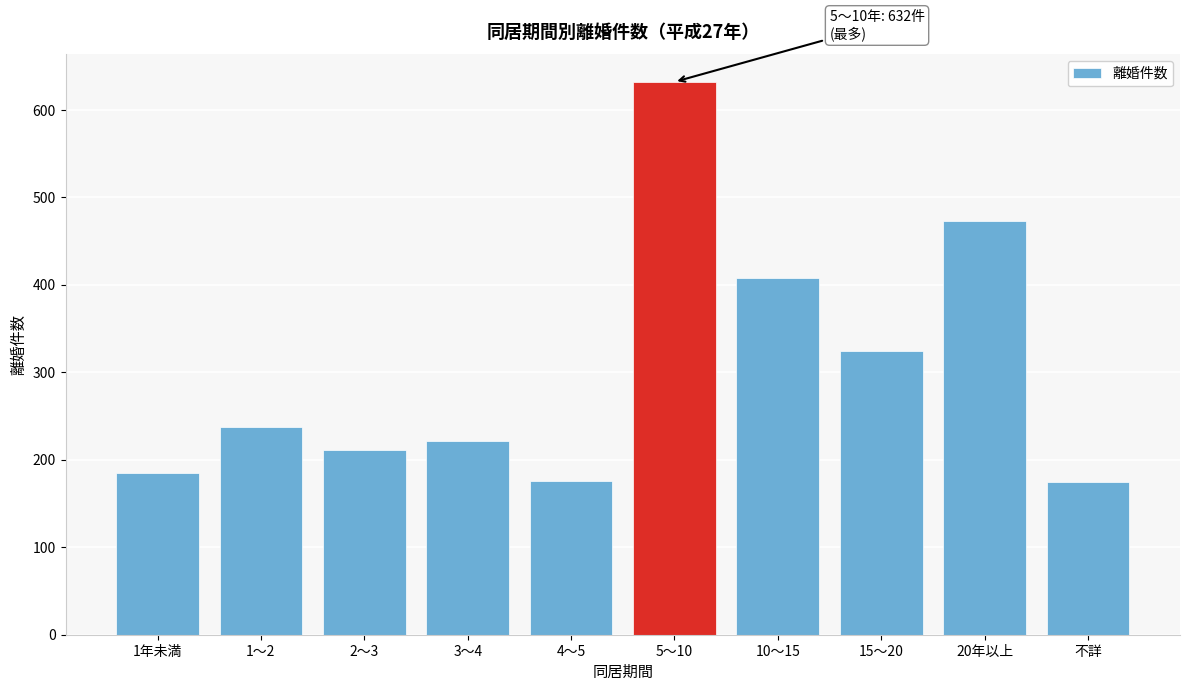

What is the sum of all values?

3043